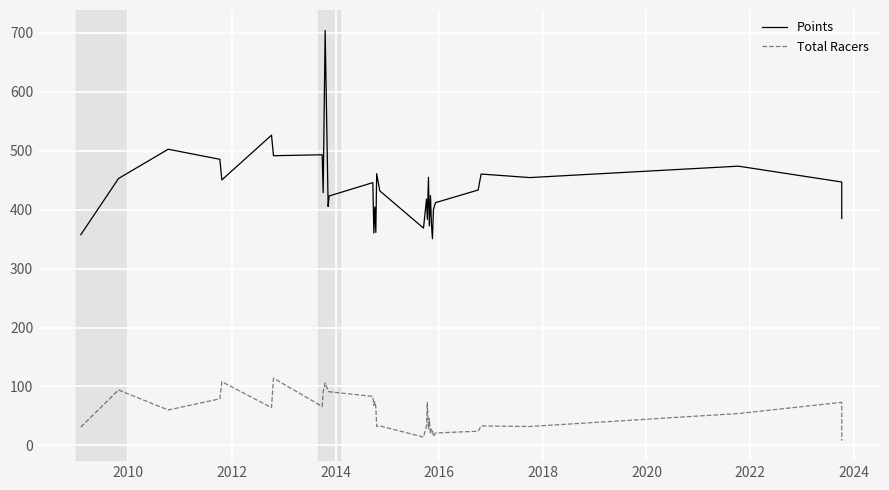

What are all the series names shown in the legend?

Points, Total Racers